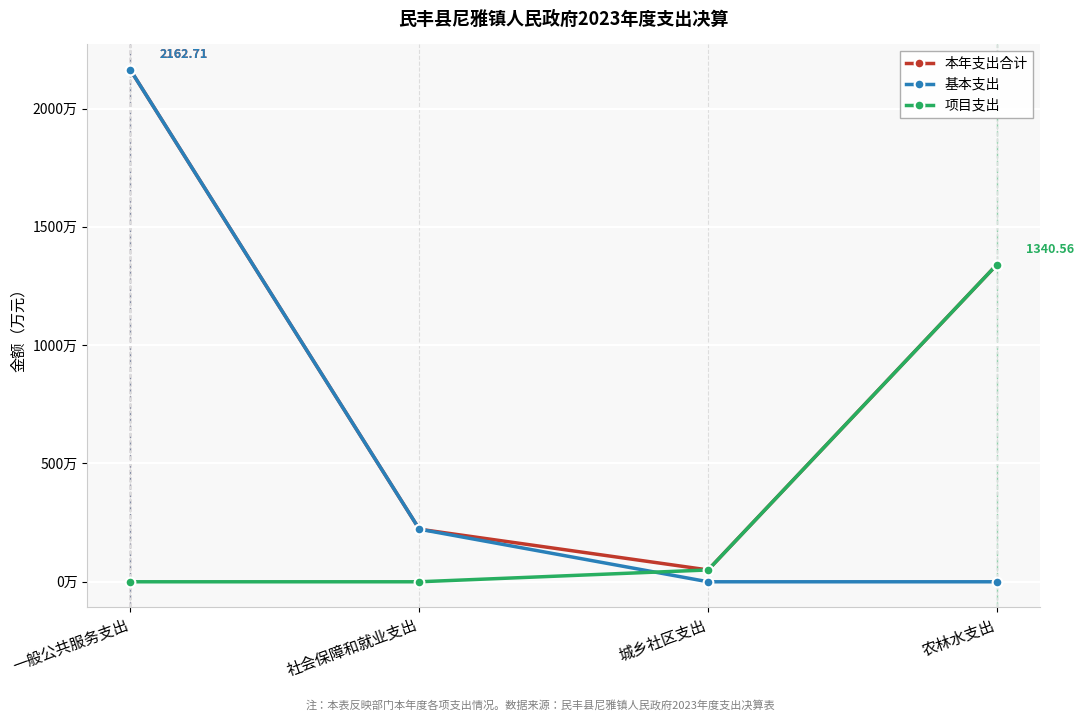

Does the chart have visible grid lines?

Yes